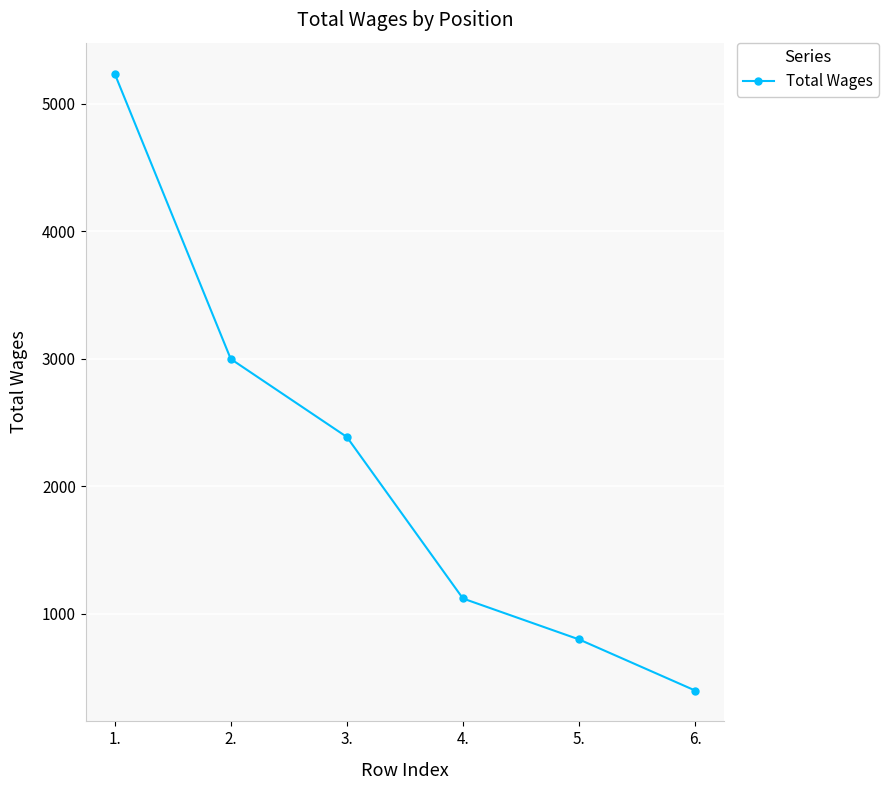

What is the change in value from 3. to 6.?

-1989